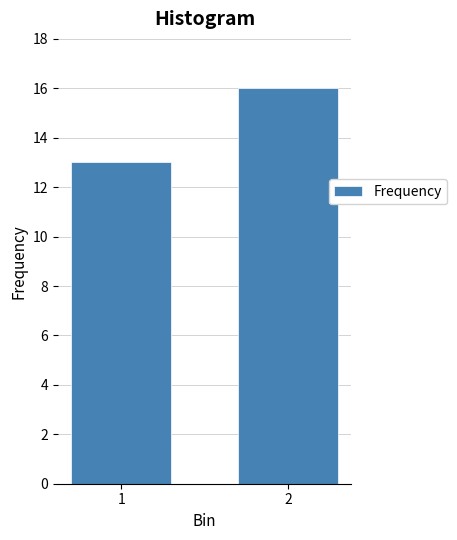

Reading left to right, transcribe all the data shown in this chart.

1=13	2=16